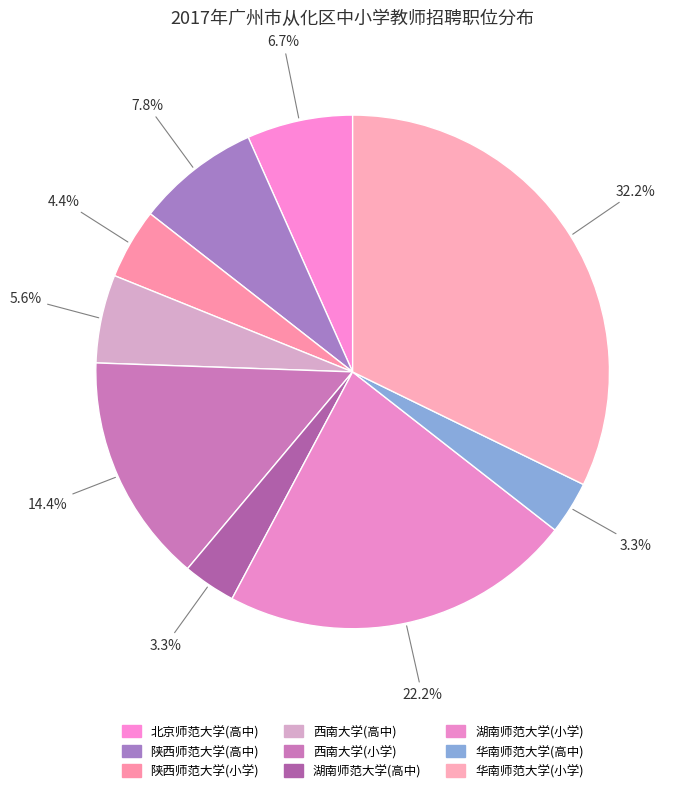

Combined, do 北京师范大学(高中) and 陕西师范大学(高中) account for over 50%?

No